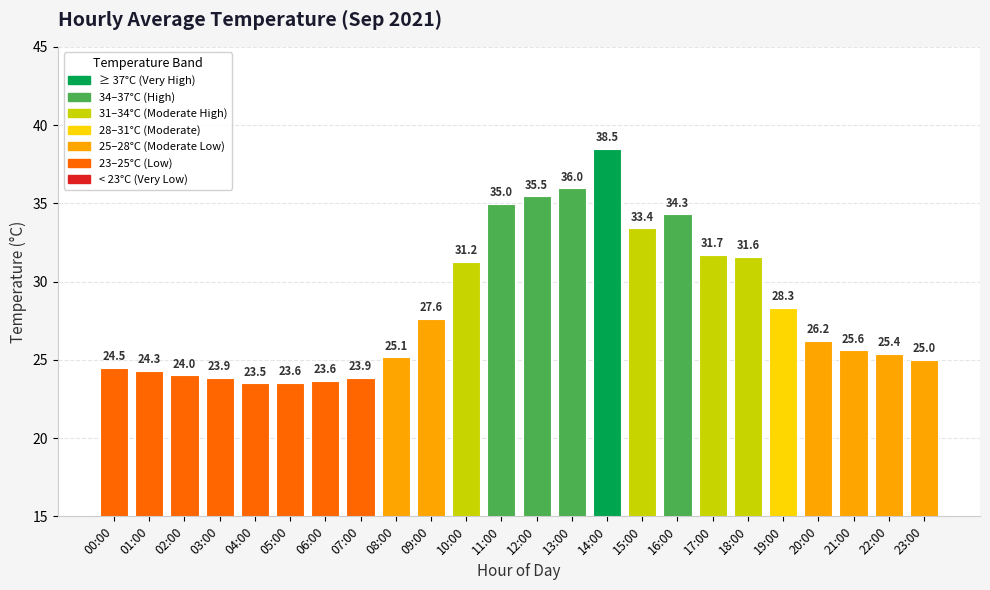

What is the sum of the values at 20:00 and 22:00?

51.6